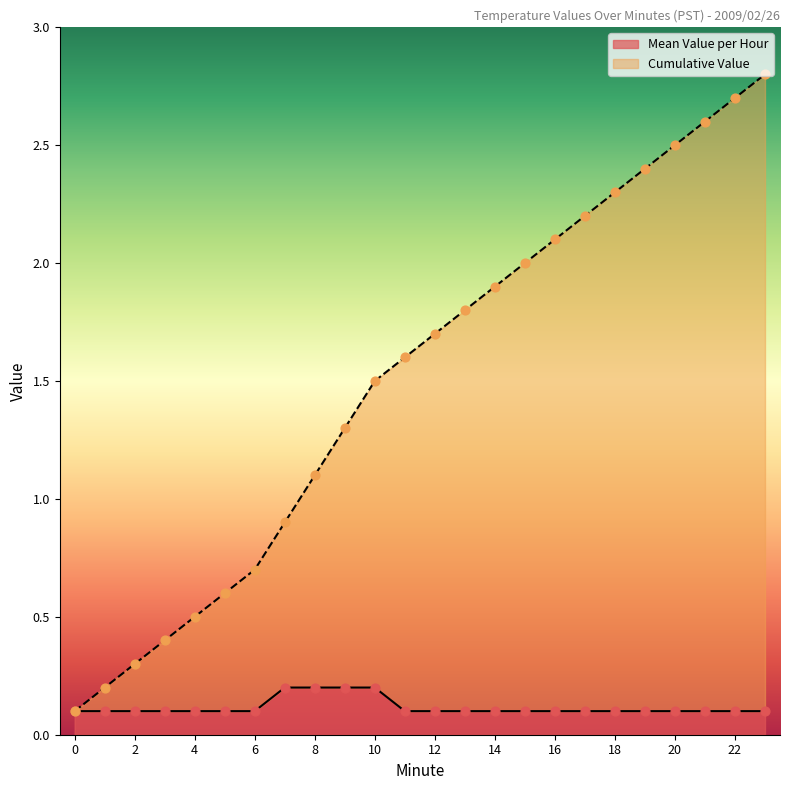

Which series has the largest total across all categories?

Cumulative Value